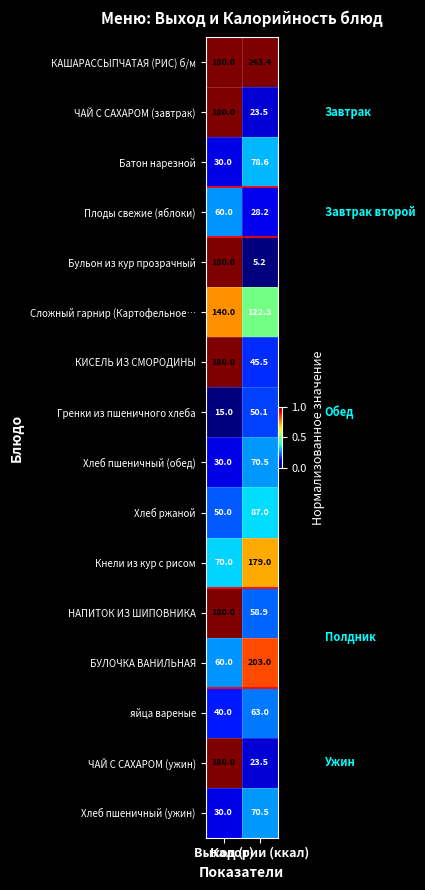

Which series has the largest range (max minus min)?

Бульон из кур прозрачный